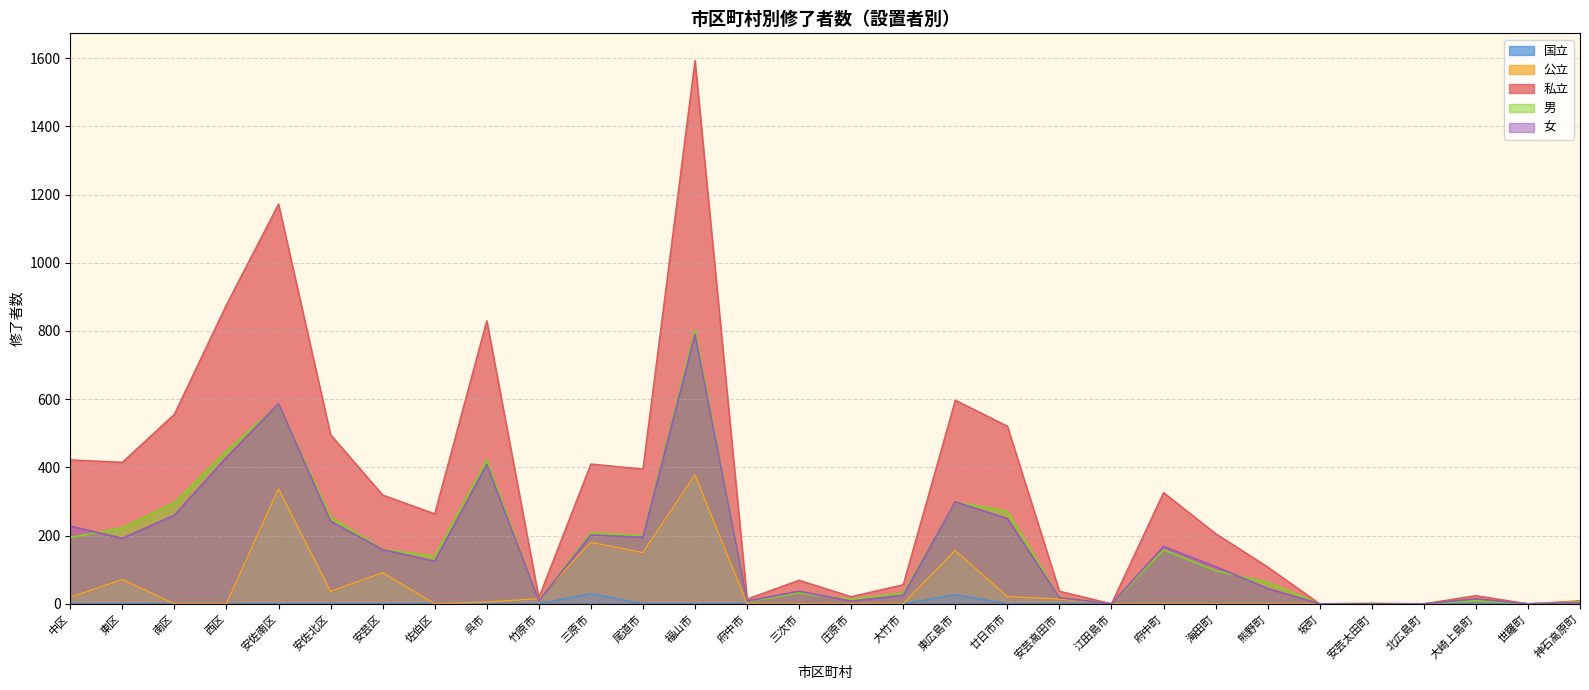

What is the maximum value for 男?

803